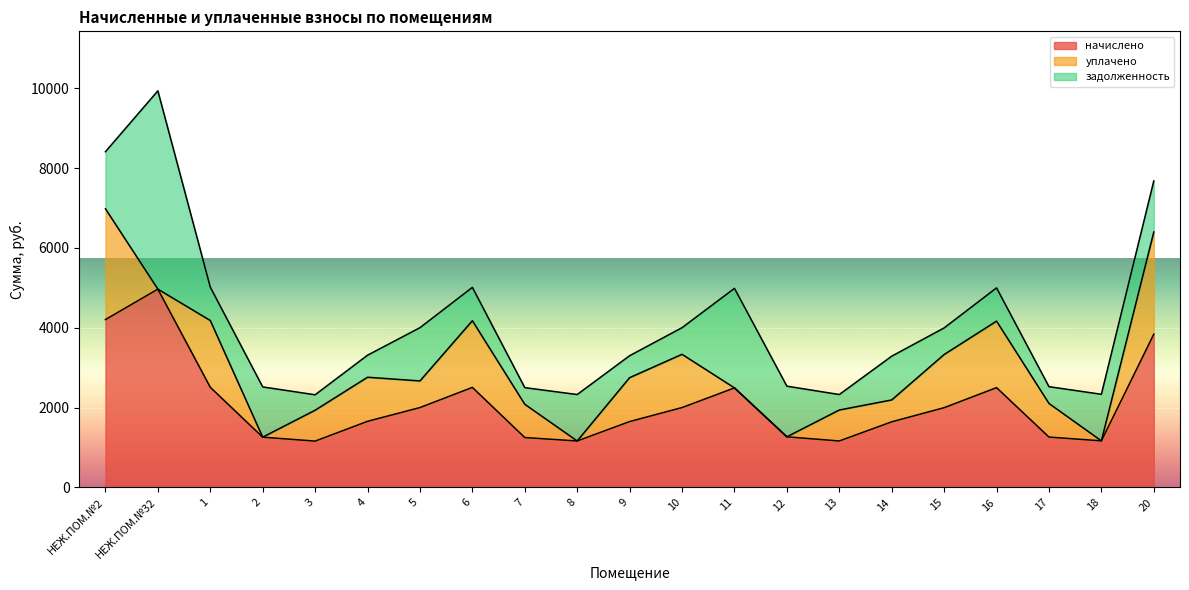

What are all the series names shown in the legend?

начислено, уплачено, задолженность